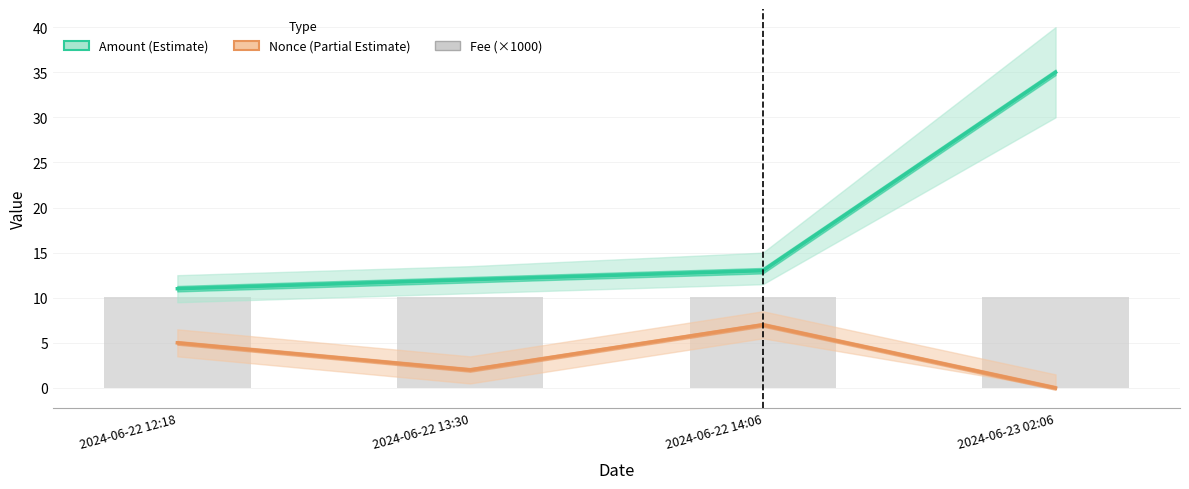

True or false: Fee (×1000) has a value of 18.1 at 2024-06-23 02:06.

False